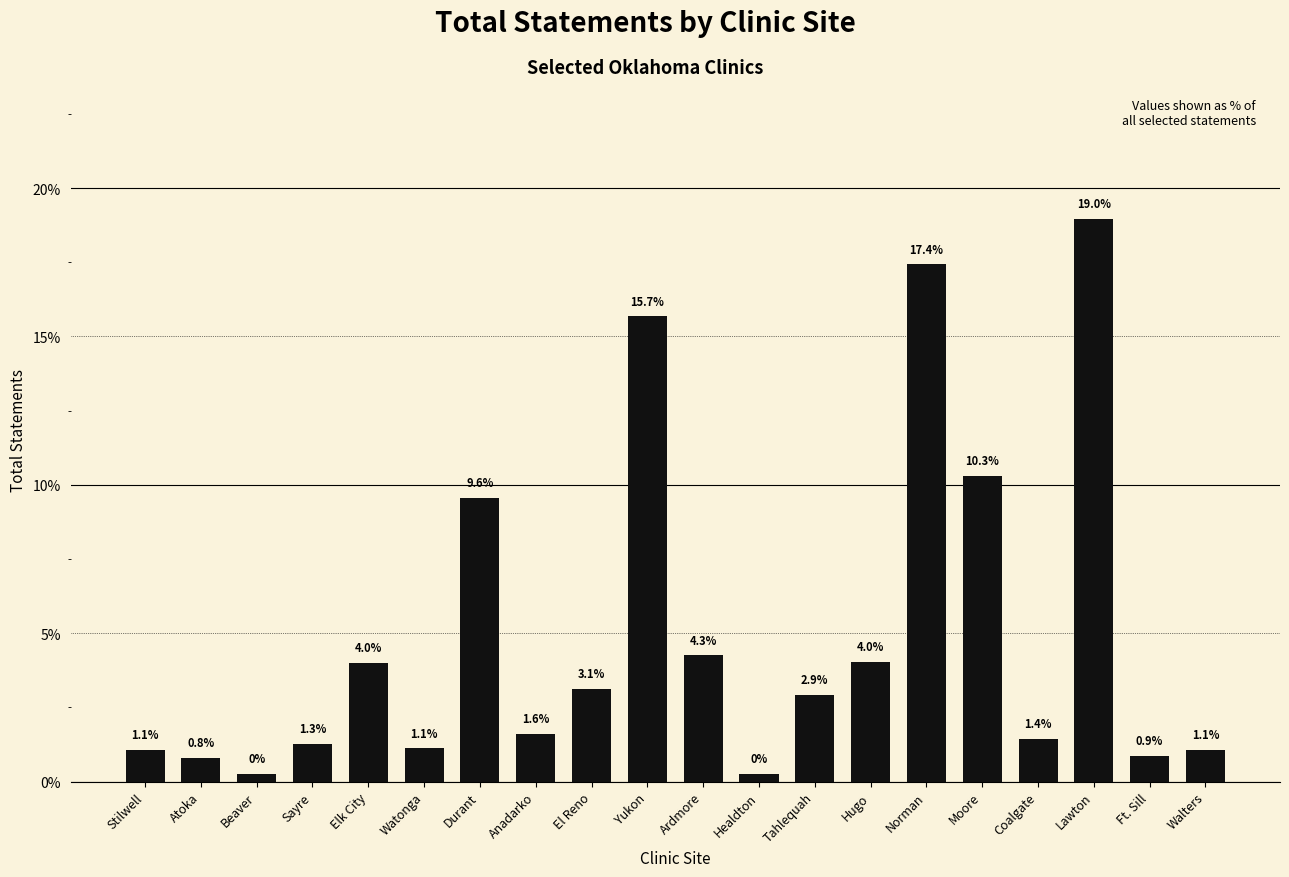

How many bars are there in total?

20